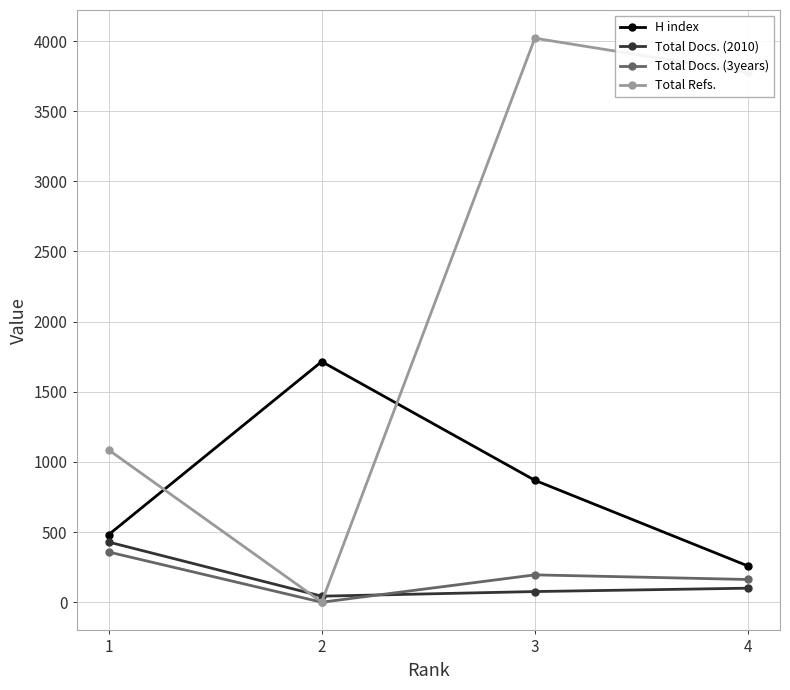

True or false: H index has more than 2 interior local peaks.

False